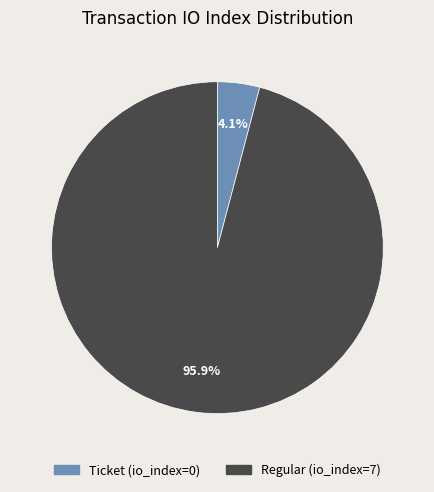

Rank the categories by value from lowest to highest.

Ticket, Regular